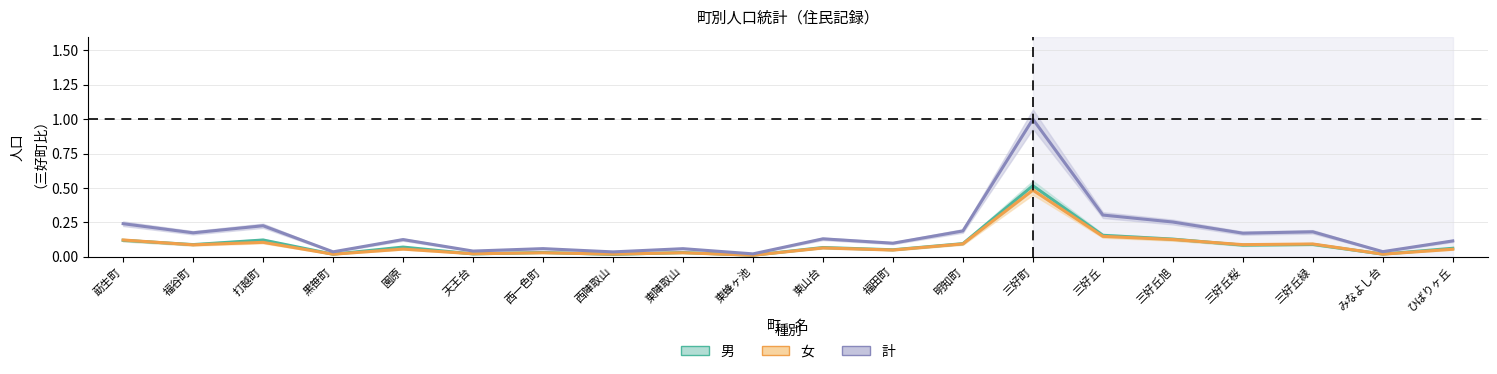

How many times do 男 and 女 cross each other?

7